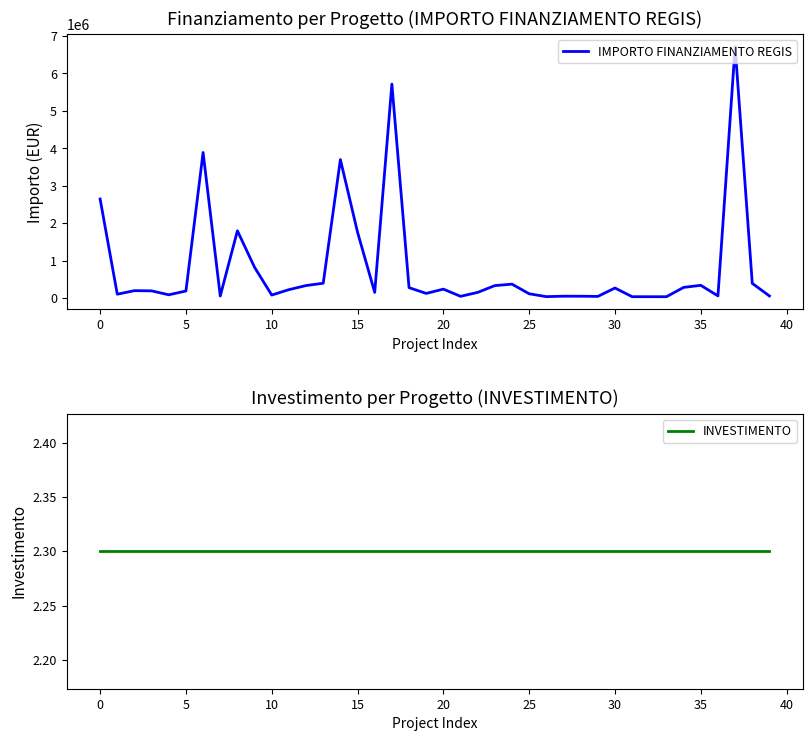

In IMPORTO FINANZIAMENTO REGIS, how many points are higher than both neighbors (excluding endpoints)?

12